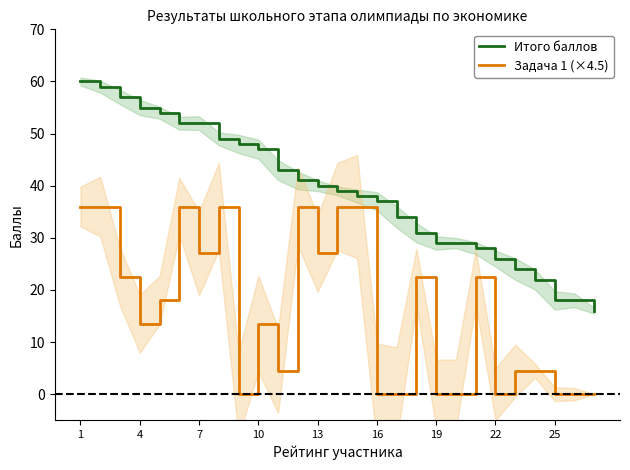

True or false: Итого баллов and Задача 1 (×4.5) intersect in this chart.

False